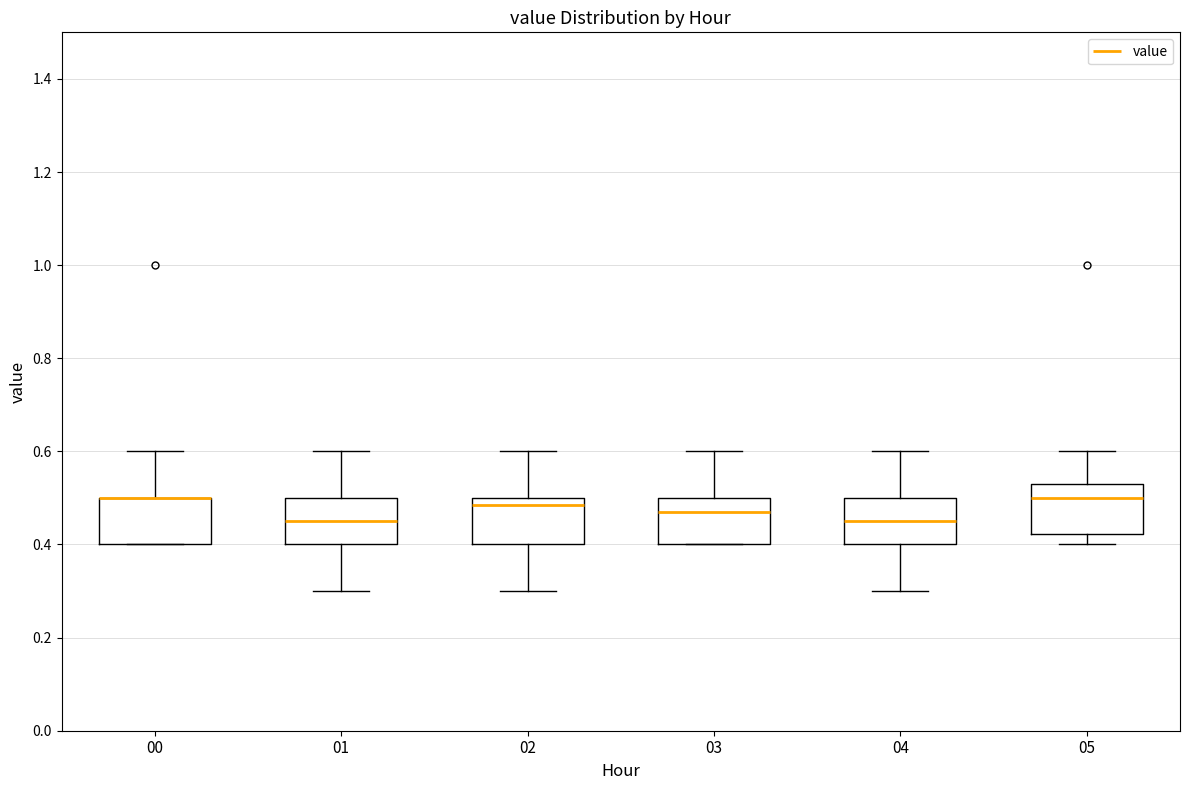

Where does the upper whisker of the box at x = 02 end on the y-axis? The values are not printed on the chart, so give them approximately, as read against the axis.

0.60